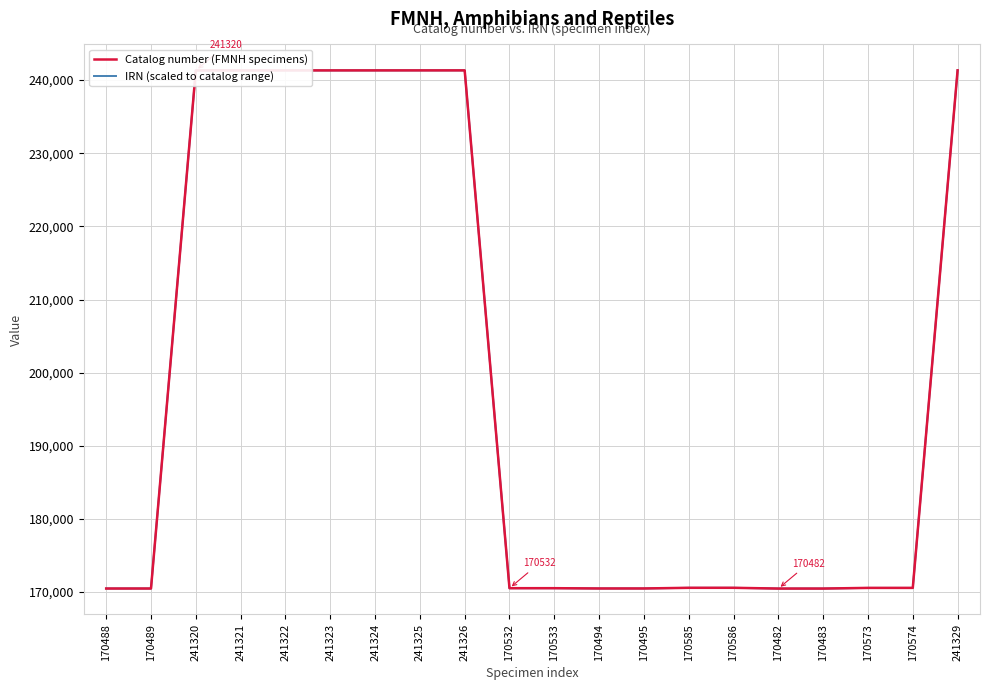

The Catalog number (FMNH specimens) series shows 50426.4 at 170489. True or false?

False